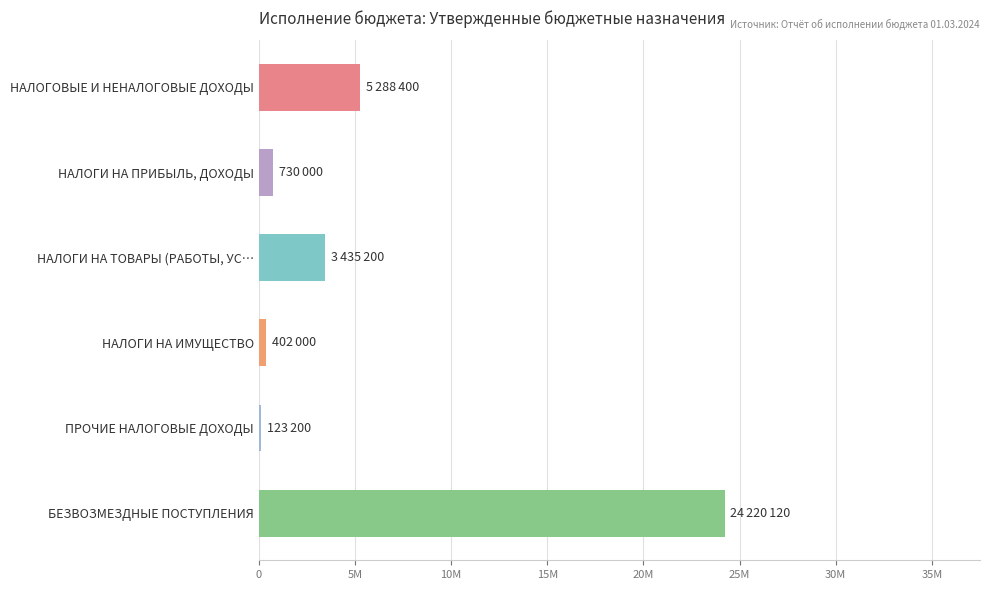

How many bars are there in total?

6